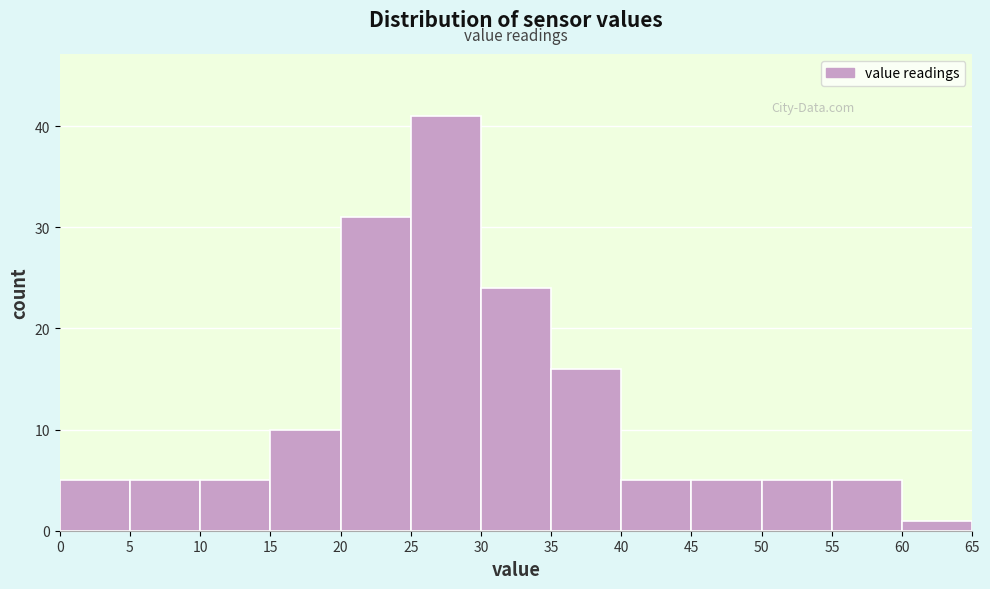

Reading left to right, transcribe this chart: for each bar, give the range it covers on the x-axis and its height. The values are not printed on the chart, so give them approximately, as read against the axis.

0 to 5: 5
5 to 10: 5
10 to 15: 5
15 to 20: 10
20 to 25: 31
25 to 30: 41
30 to 35: 24
35 to 40: 16
40 to 45: 5
45 to 50: 5
50 to 55: 5
55 to 60: 5
60 to 65: 1